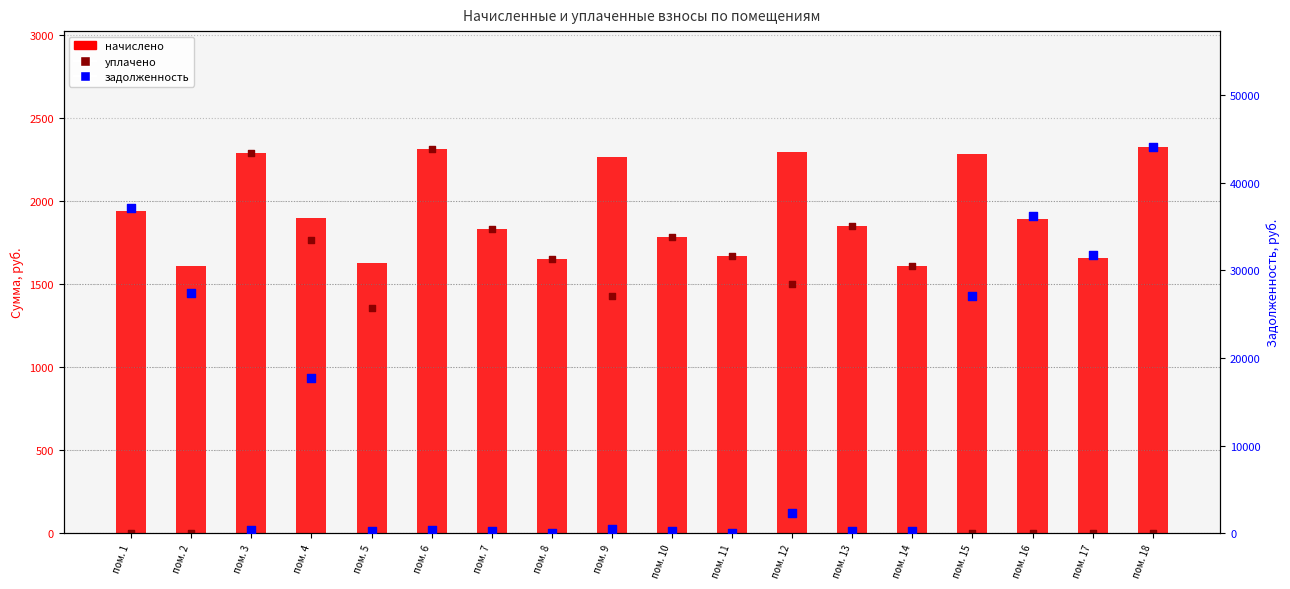

Which series has the largest total across all categories?

задолженность